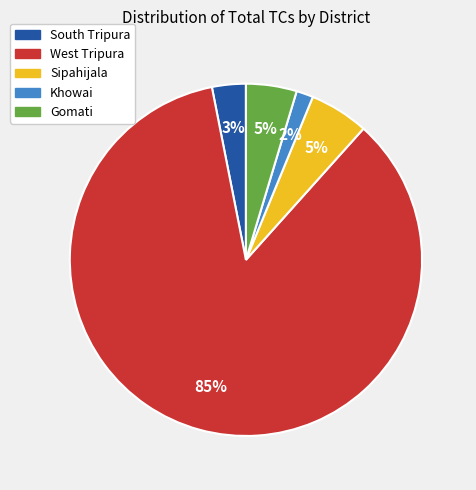

Which category accounts for the majority?

West Tripura